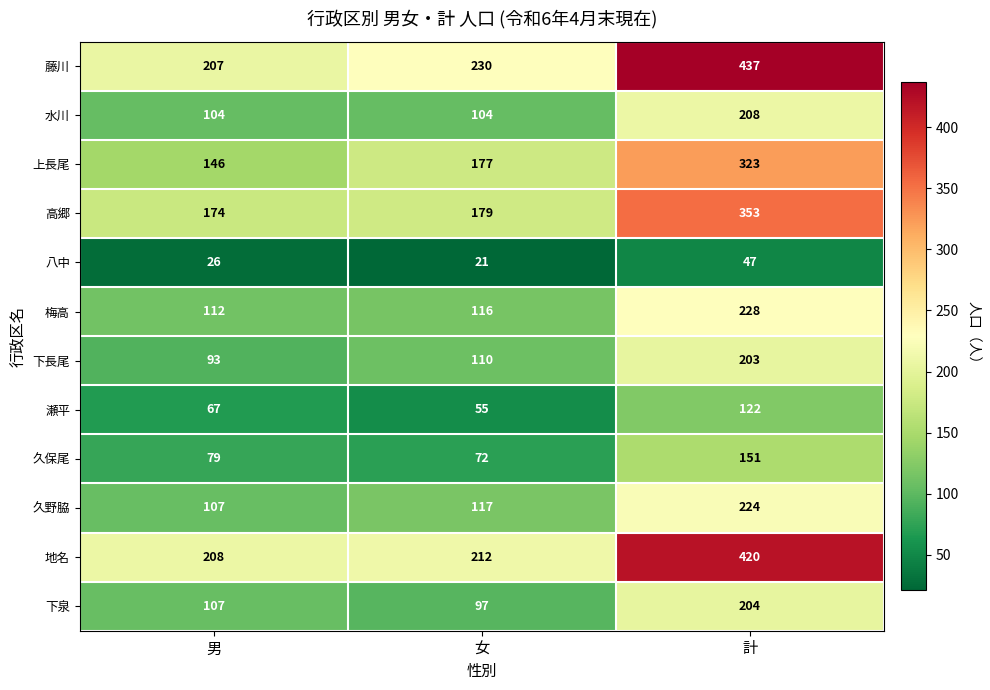

What is the smallest value displayed?

21